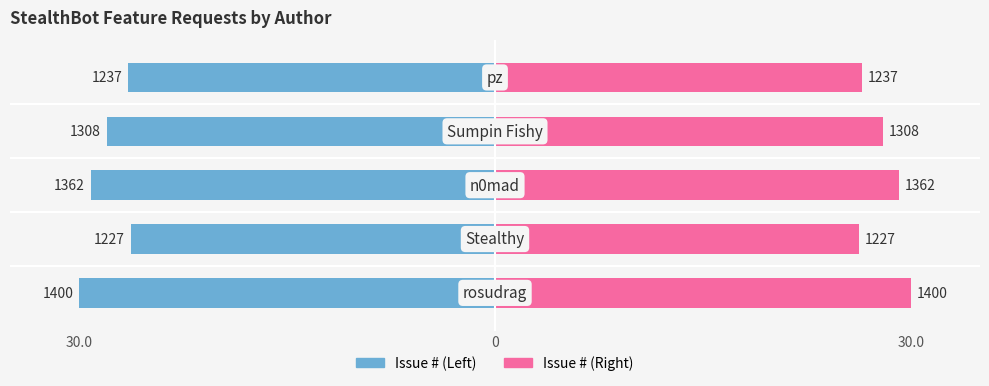

The Issue # series shows -38.5 at 3. True or false?

False